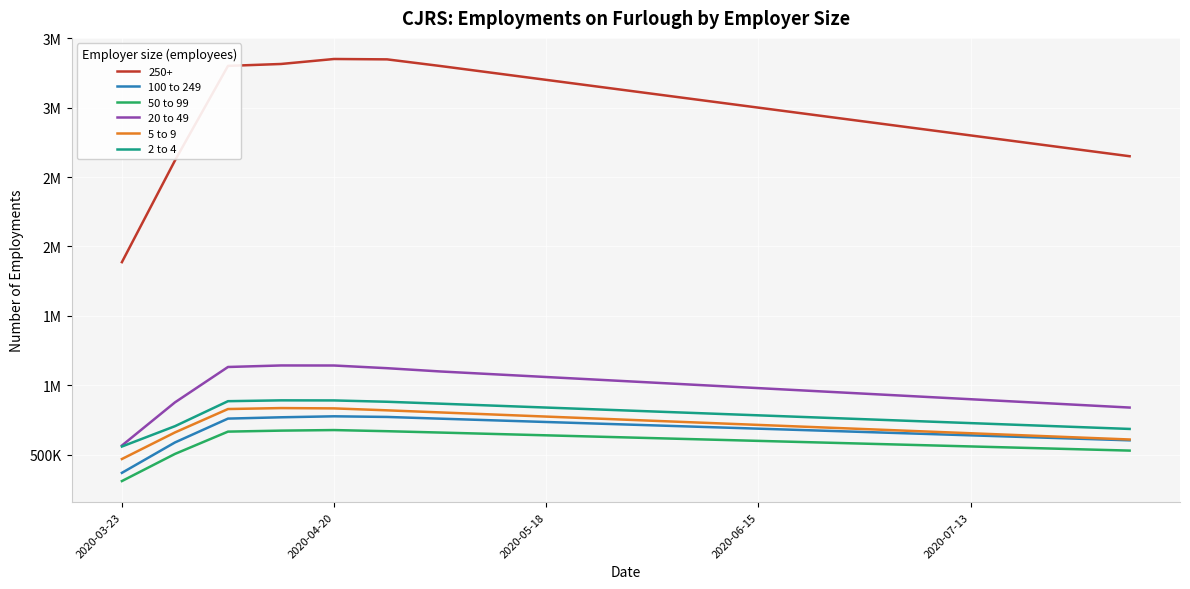

Does the chart have visible grid lines?

Yes